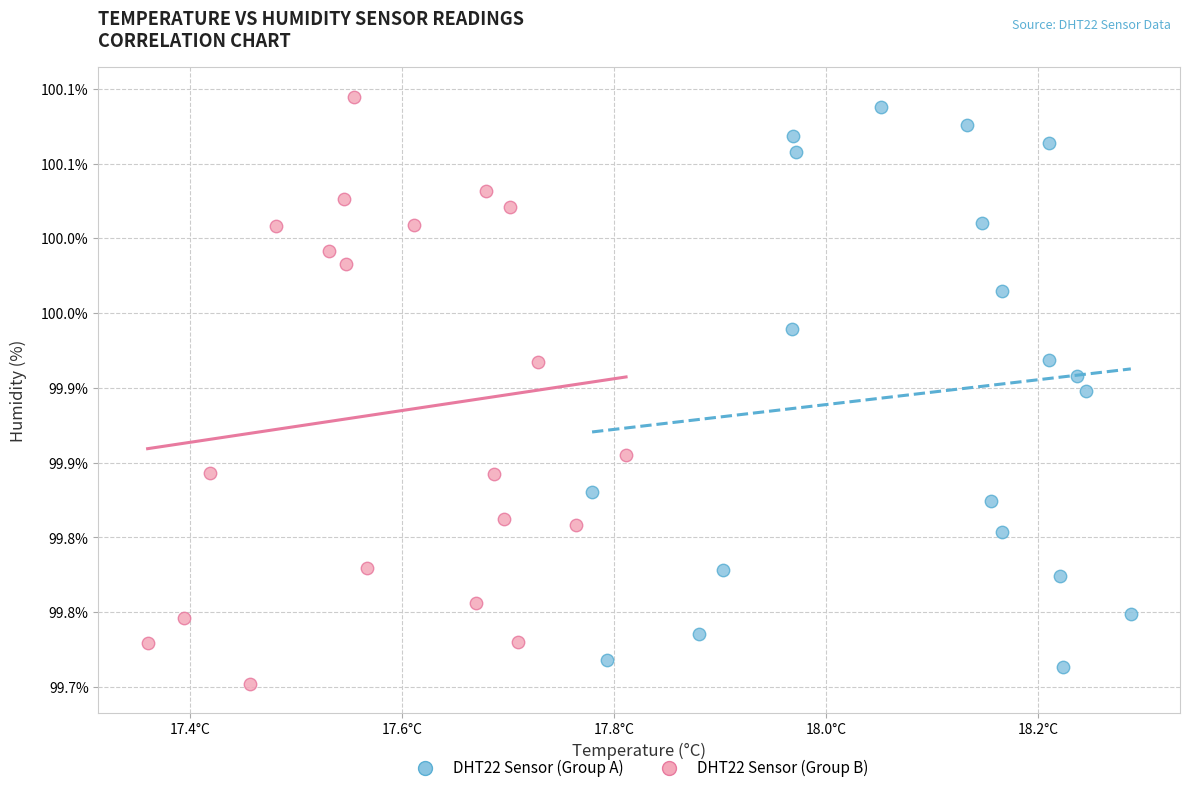

What are all the series names shown in the legend?

DHT22 Sensor (Group A), DHT22 Sensor (Group B)